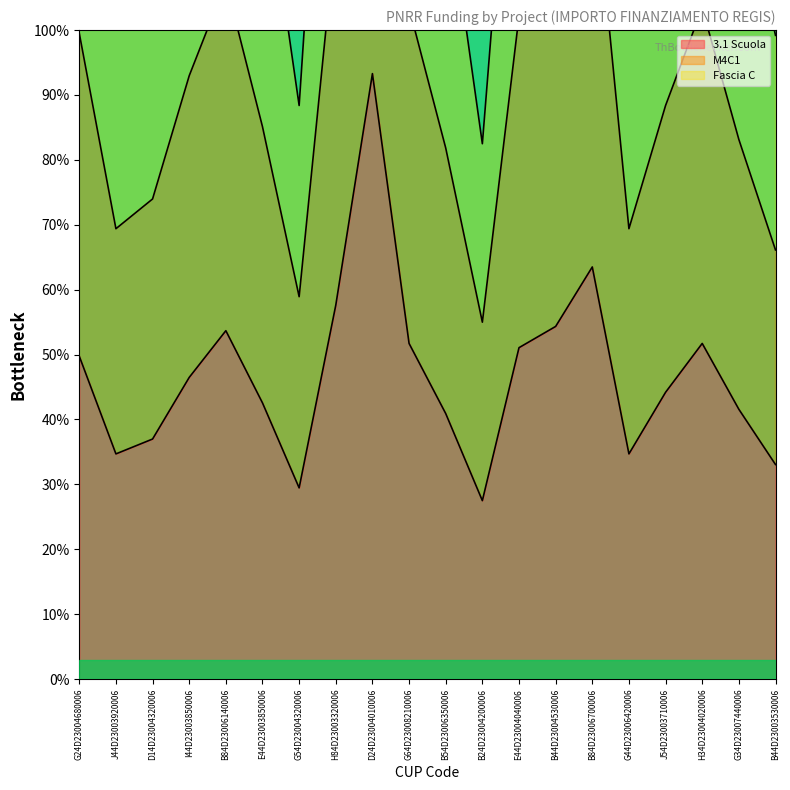

Reading left to right, extract all data points from this chart.

3.1 Scuola: G24D23004680006=49.8	J44D23003920006=34.7	D14D23004320006=37.0	I44D23003850006=46.5	B84D23006140006=53.7	E44D23003850006=42.6	G54D23004320006=29.5	H84D23003320006=57.6	D24D23004010006=93.3	G64D23008210006=51.7	B54D23006350006=40.9	B24D23004200006=27.5	E44D23004040006=51.1	B44D23004530006=54.3	B84D23006700006=63.5	G44D23006420006=34.7	J54D23003710006=44.2	H34D23004020006=51.7	G34D23007440006=41.6	B44D23003530006=33.1
M4C1: G24D23004680006=99.5	J44D23003920006=69.4	D14D23004320006=74.0	I44D23003850006=93.0	B84D23006140006=107.4	E44D23003850006=85.1	G54D23004320006=58.9	H84D23003320006=115.2	D24D23004010006=186.6	G64D23008210006=103.4	B54D23006350006=81.8	B24D23004200006=55.0	E44D23004040006=102.1	B44D23004530006=108.7	B84D23006700006=127.0	G44D23006420006=69.4	J54D23003710006=88.4	H34D23004020006=103.4	G34D23007440006=83.1	B44D23003530006=66.1
Fascia C: G24D23004680006=149.3	J44D23003920006=104.1	D14D23004320006=111.0	I44D23003850006=139.4	B84D23006140006=161.0	E44D23003850006=127.7	G54D23004320006=88.4	H84D23003320006=172.8	D24D23004010006=279.9	G64D23008210006=155.2	B54D23006350006=122.8	B24D23004200006=82.5	E44D23004040006=153.2	B44D23004530006=163.0	B84D23006700006=190.5	G44D23006420006=104.1	J54D23003710006=132.6	H34D23004020006=155.2	G34D23007440006=124.7	B44D23003530006=99.2